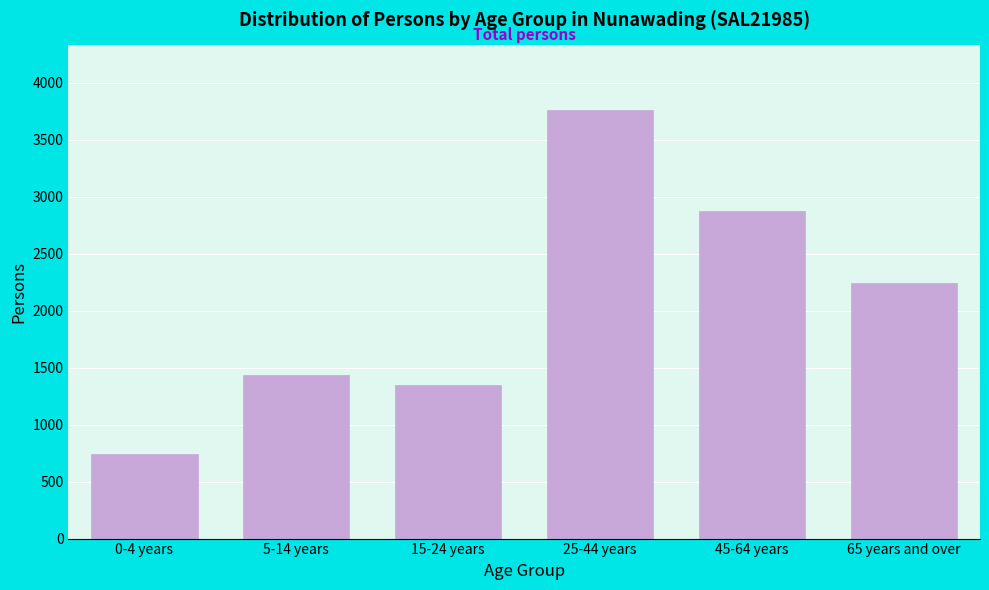

Reading left to right, extract all data points from this chart.

741	1438	1351	3765	2877	2242